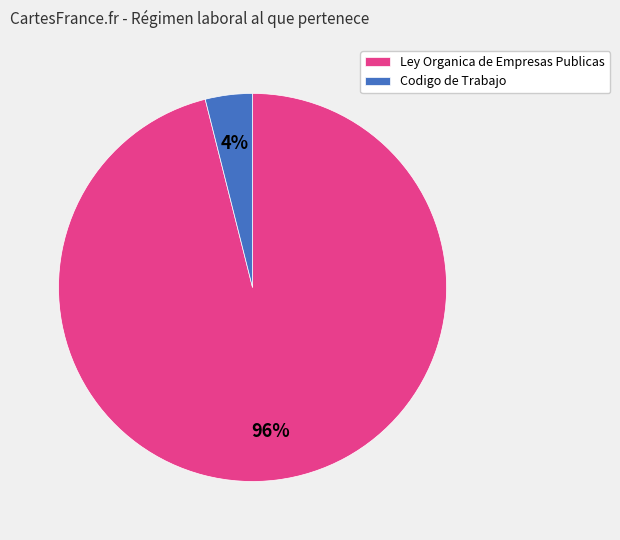

Between Ley Organica de Empresas Publicas and Codigo de Trabajo, which is larger?

Ley Organica de Empresas Publicas